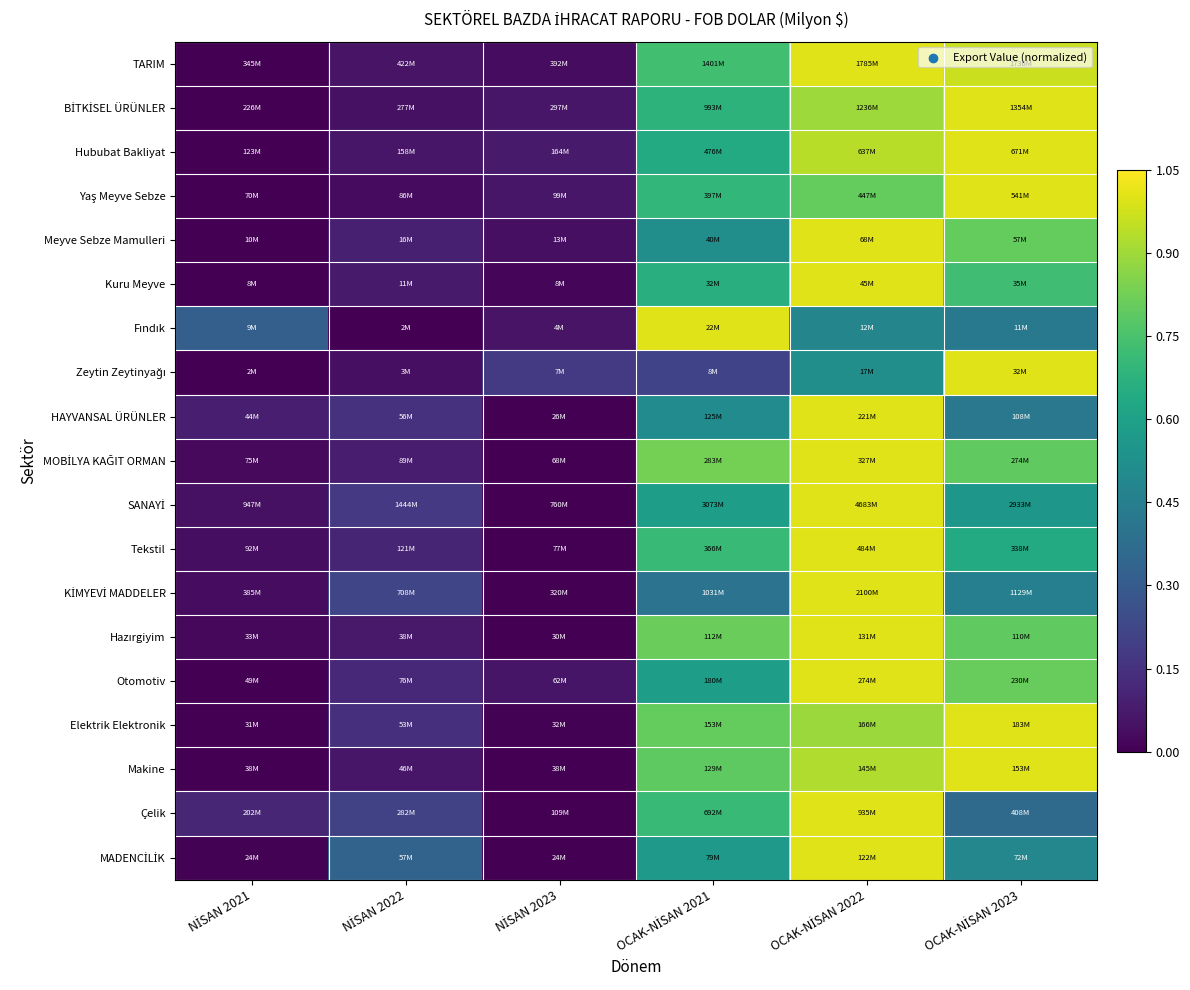

Rank the series by their maximum value, from highest to lowest.

TARIM, BİTKİSEL ÜRÜNLER, Hububat Bakliyat, Yaş Meyve Sebze, Meyve Sebze Mamulleri, Kuru Meyve, Fındık, Zeytin Zeytinyağı, HAYVANSAL ÜRÜNLER, MOBİLYA KAĞIT ORMAN, SANAYİ, Tekstil, KİMYEVİ MADDELER, Hazırgiyim, Otomotiv, Elektrik Elektronik, Makine, Çelik, MADENCİLİK